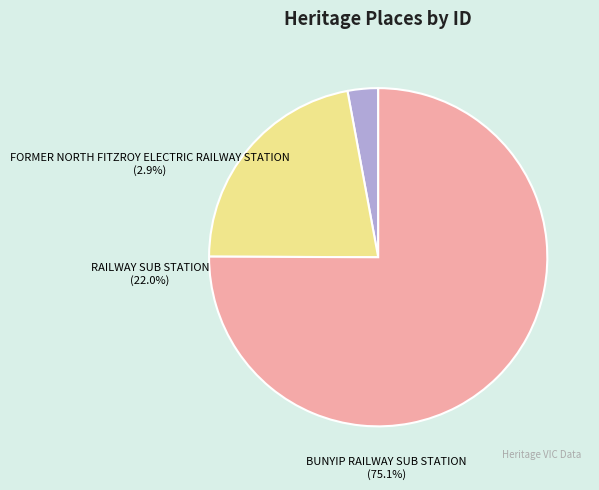

What percentage is the FORMER NORTH FITZROY ELECTRIC RAILWAY STATION slice, to the nearest percent?

3%